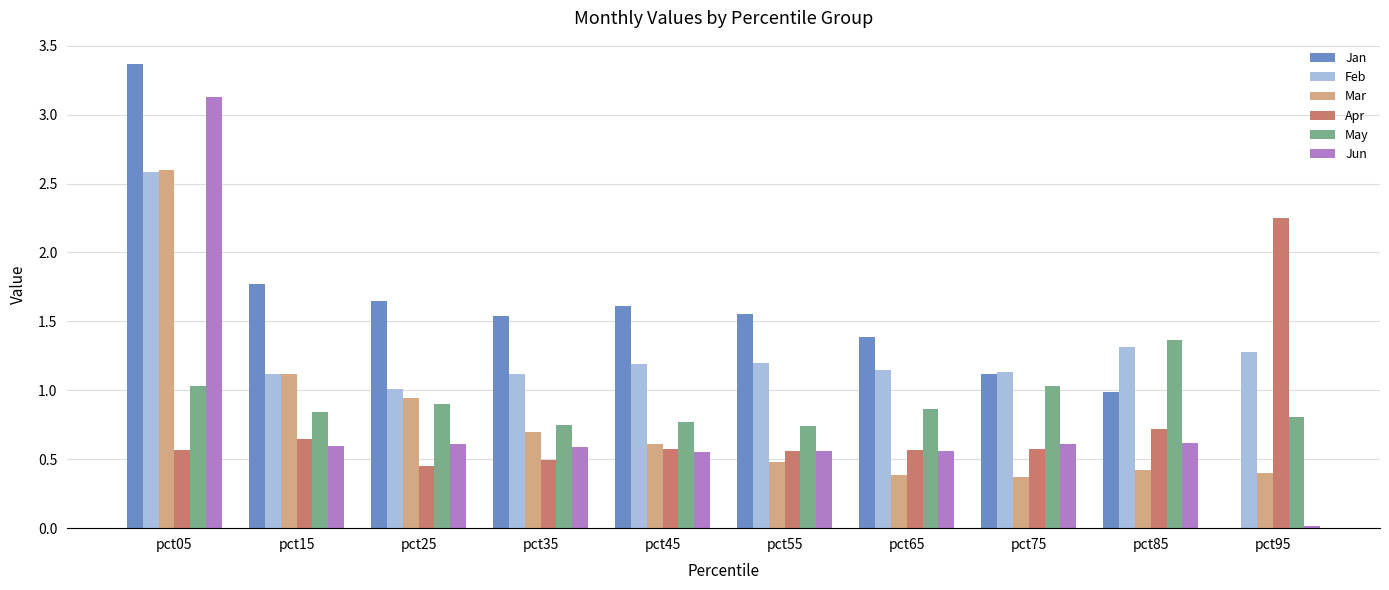

What value does the Jun series have at pct05?

3.1